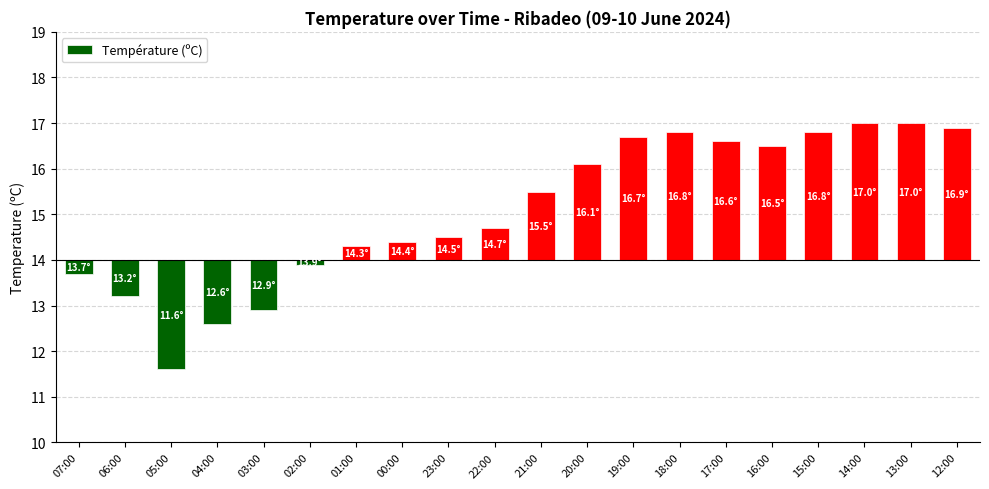

Between 15:00 and 18:00, which is larger?

15:00